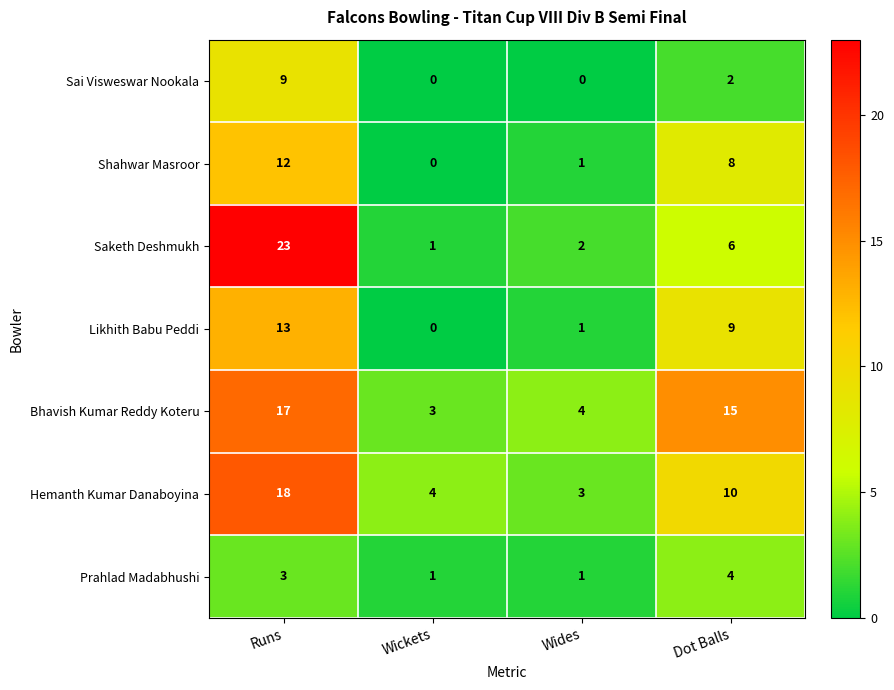

Which series has the largest total across all categories?

Bhavish Kumar Reddy Koteru